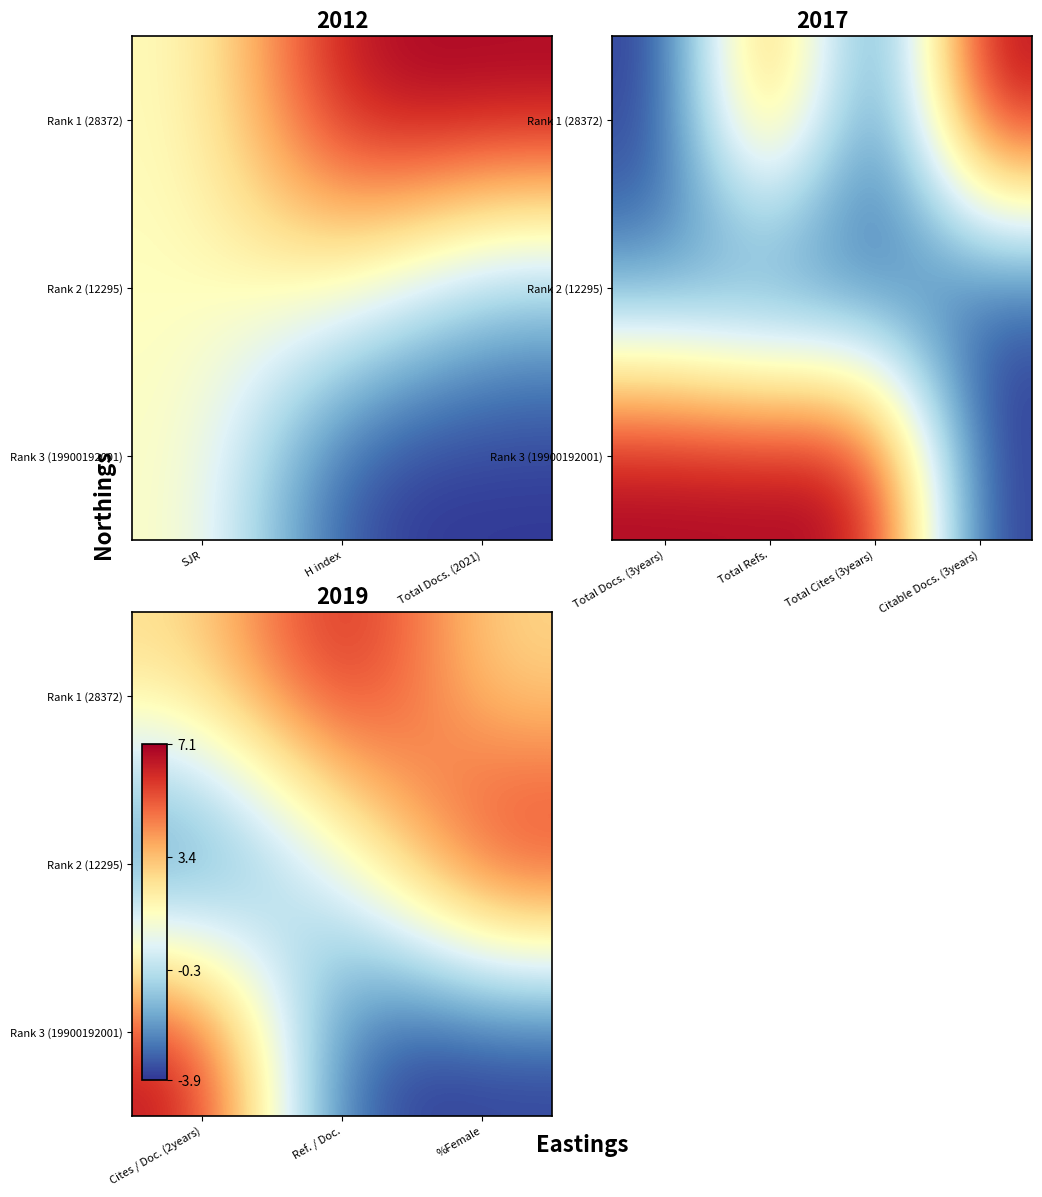

Rank the series by their maximum value, from lowest to highest.

Rank 1 (28372), Rank 2 (12295), Rank 3 (19900192001)